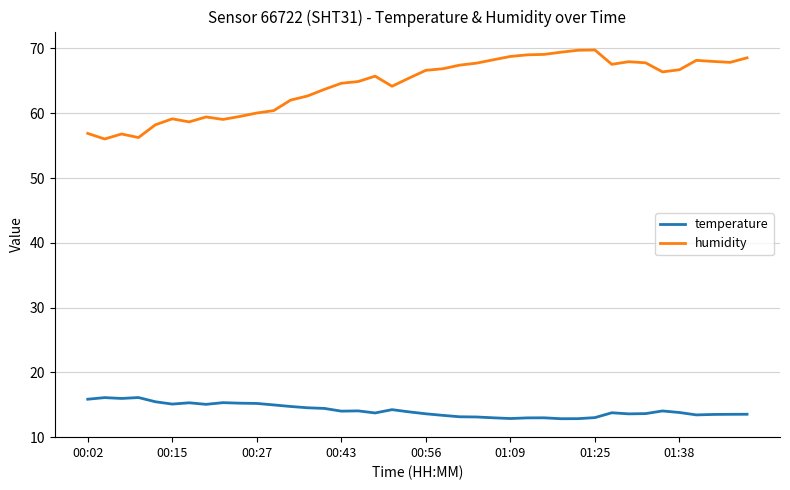

What is the minimum value shown in the chart?

12.8